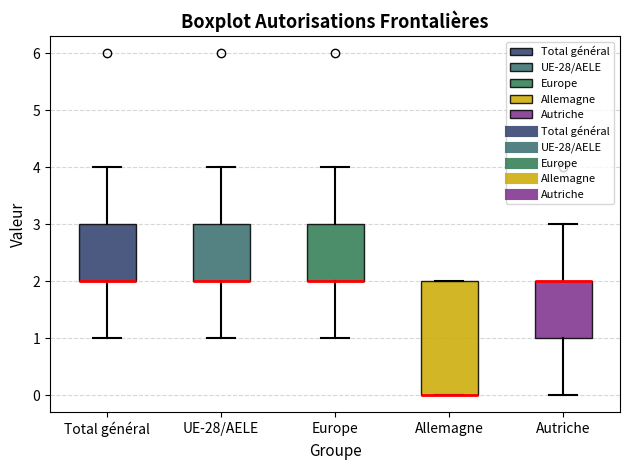

Comparing the boxes themselves (not the whiskers), which one is the tallest?

Allemagne